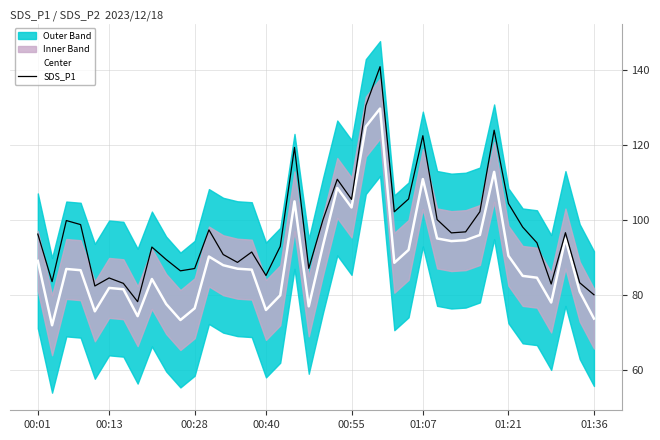

The value of Center at 01:21 is 90.4. True or false?

True